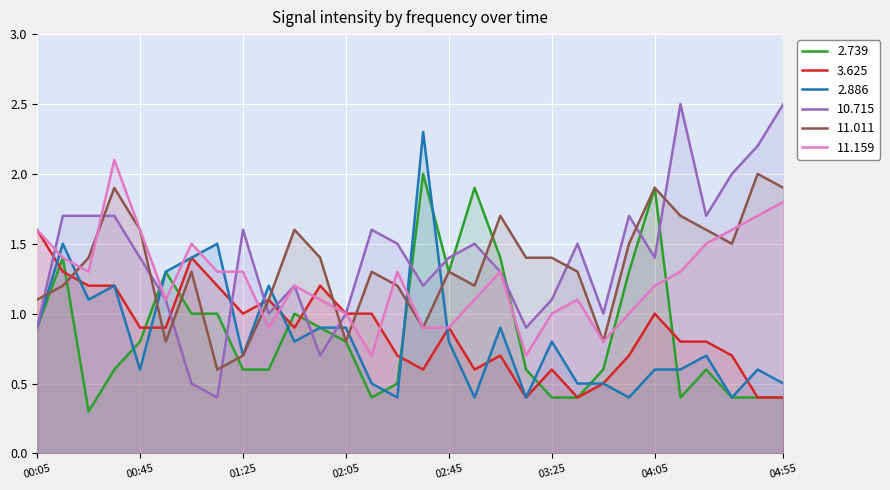

How many lines are shown in the chart?

6